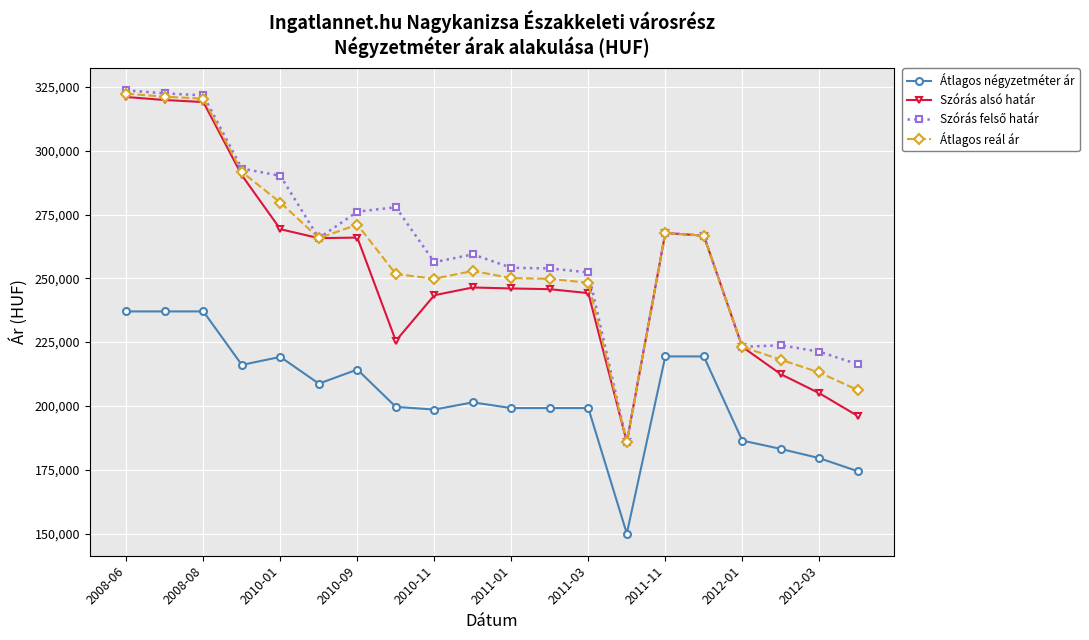

How many lines are shown in the chart?

4